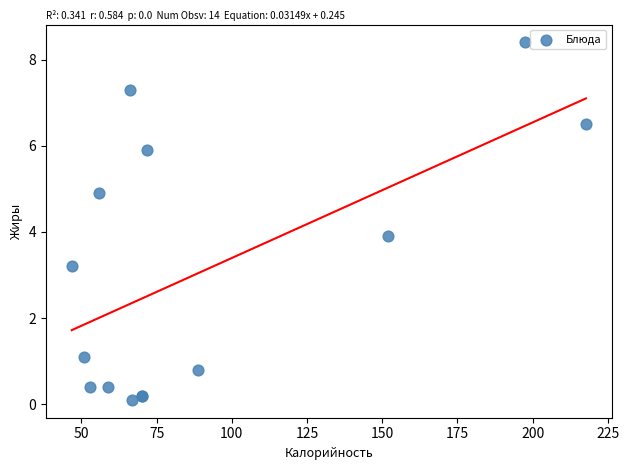

What Y value in the scatter plot is closest to 4?

3.9